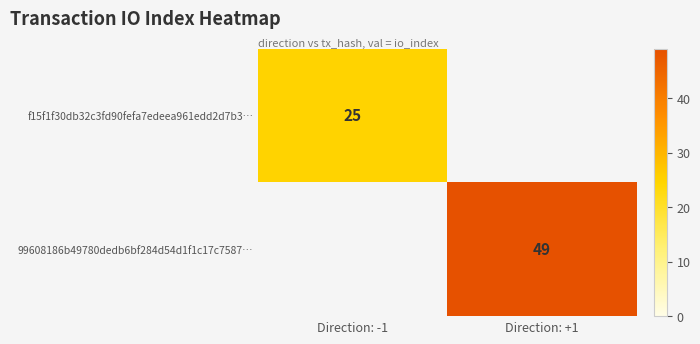

True or false: f15f1f30db32c3fd90fefa7edeea961edd2d7b3… has a value of 11 at Direction: -1.

False